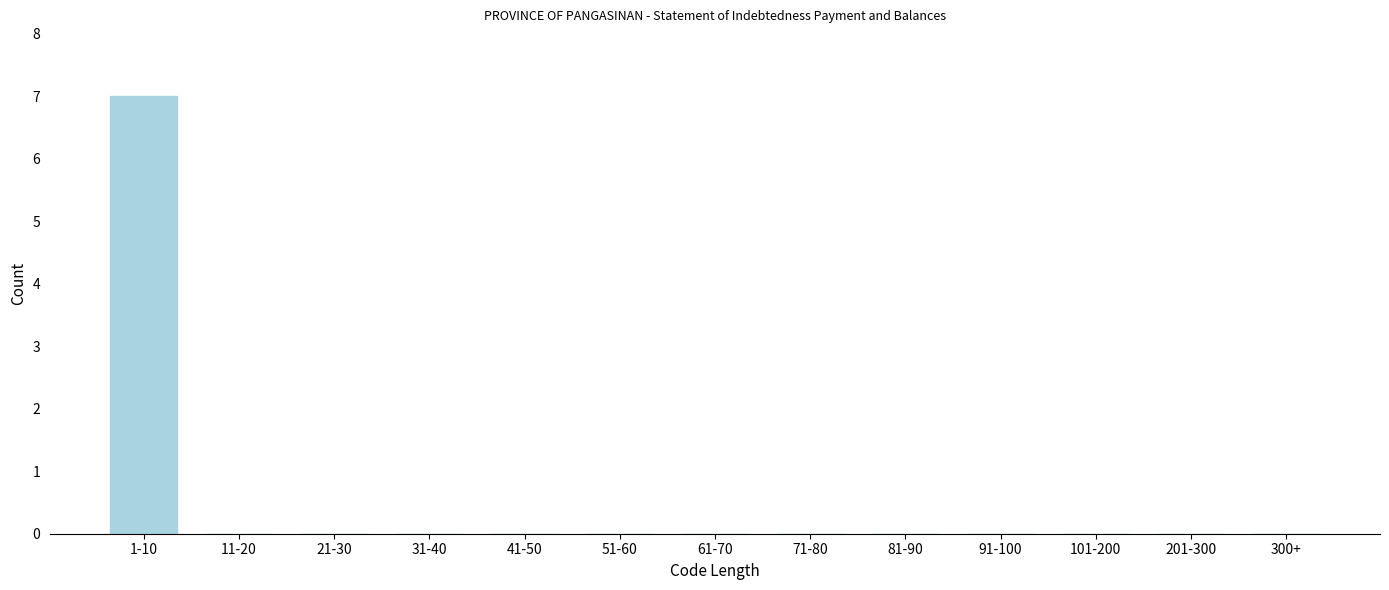

Reading left to right, list all the values displayed in this chart.

1-10=7	11-20=0	21-30=0	31-40=0	41-50=0	51-60=0	61-70=0	71-80=0	81-90=0	91-100=0	101-200=0	201-300=0	300+=0